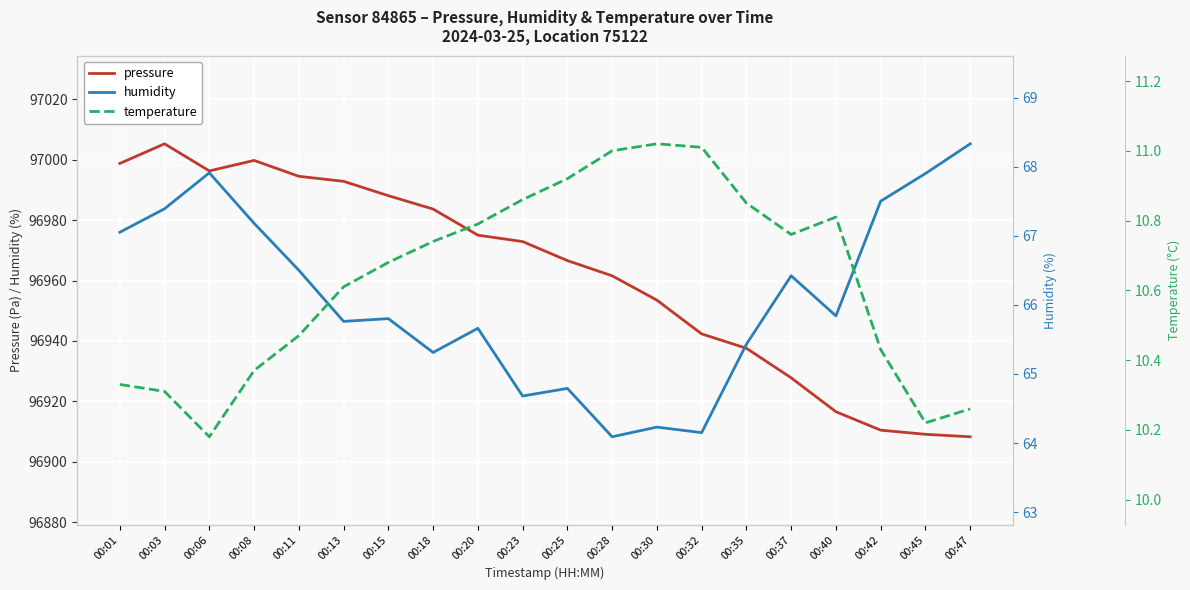

The value of temperature at 00:35 is 10.8. True or false?

True